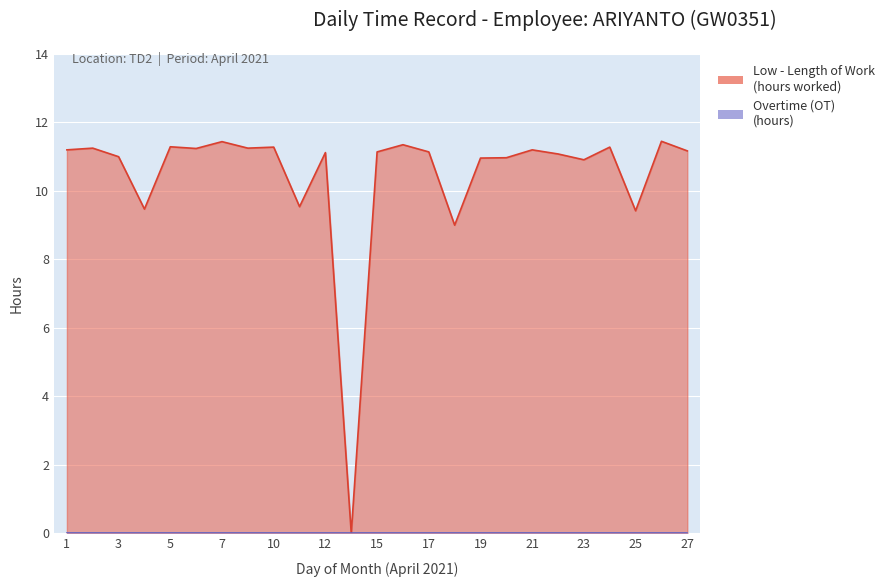

List the labels in order of value, smallest first.

14, 18, 25, 4, 11, 23, 19, 20, 3, 22, 12, 15, 17, 27, 1, 21, 6, 2, 9, 10, 24, 5, 16, 7, 26